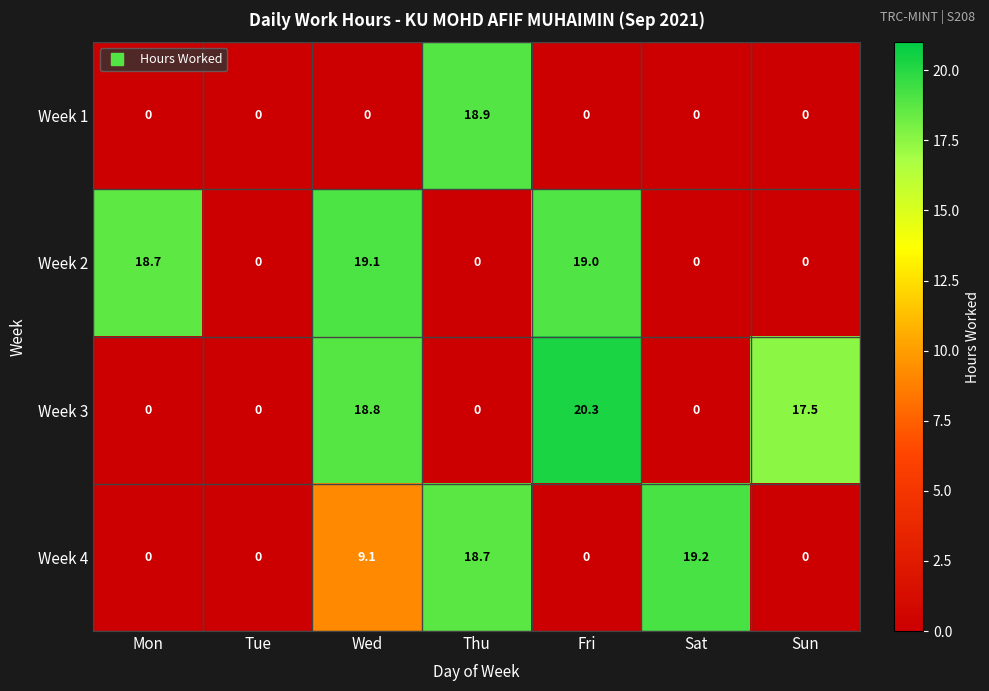

Which series has the largest total across all categories?

Week 2